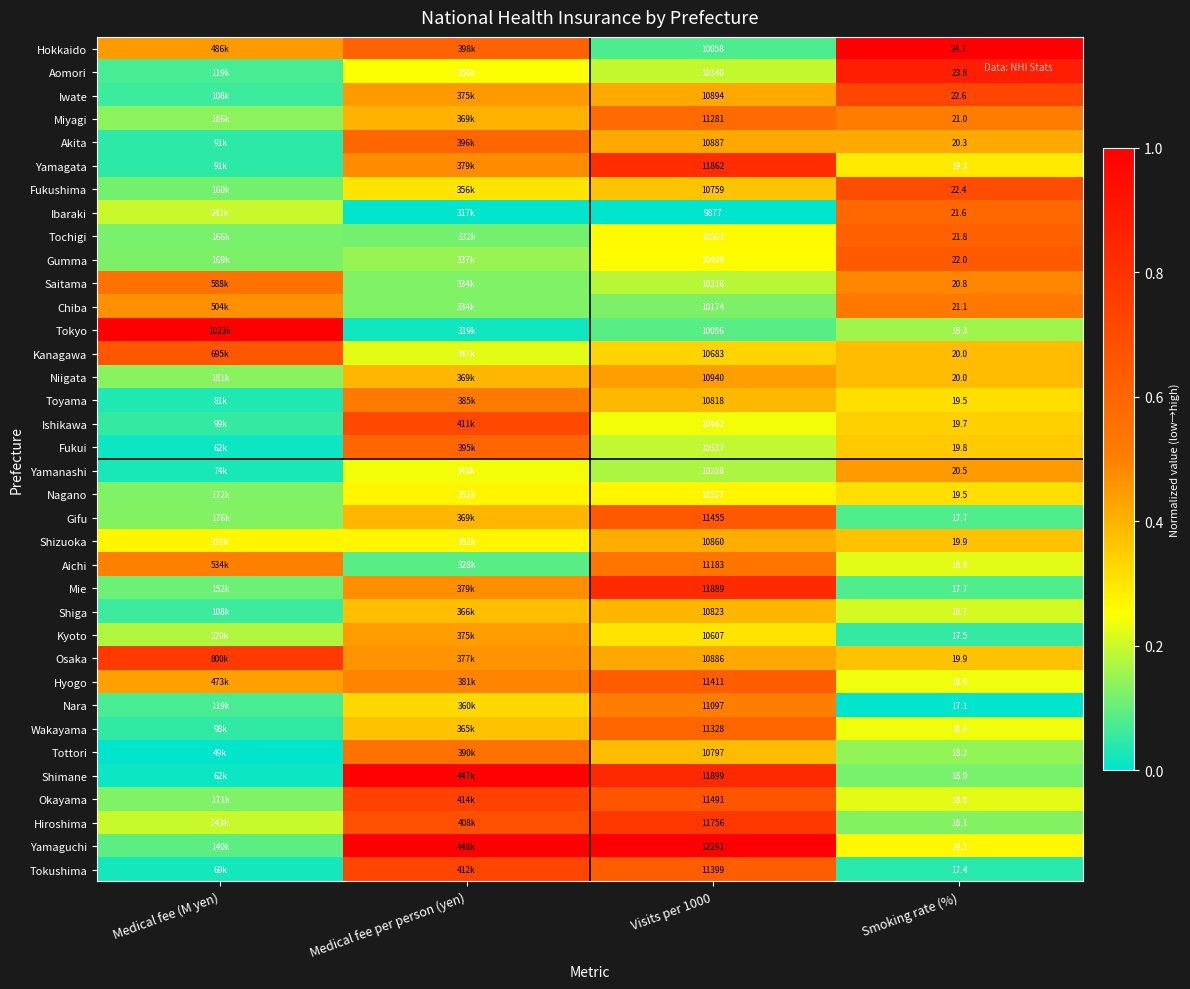

Which series changed the most between Visits per 1000 and Smoking rate (%)?

Yamaguchi